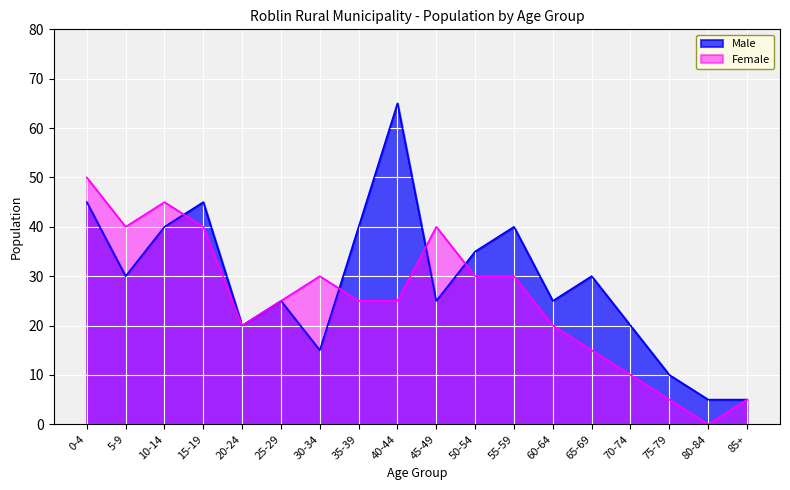

Rank the series by their maximum value, from highest to lowest.

Male, Female